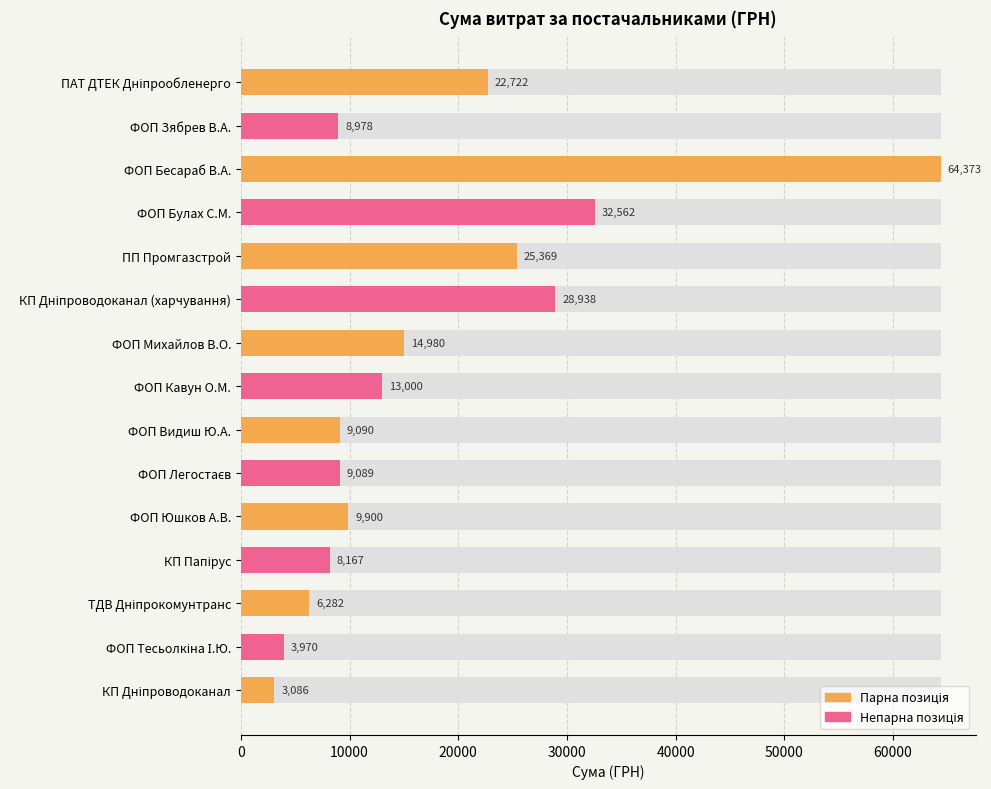

What position from the right is 11?

4